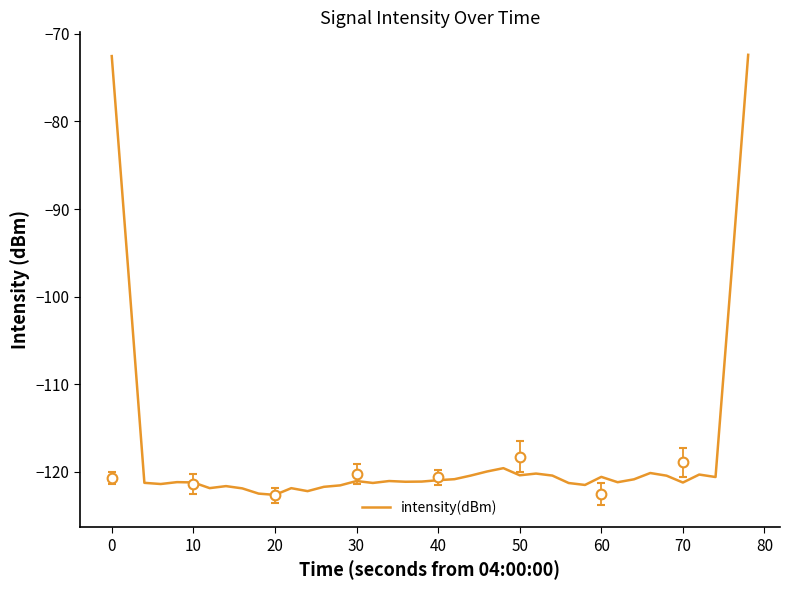

What is the sum of all values?

-4697.4